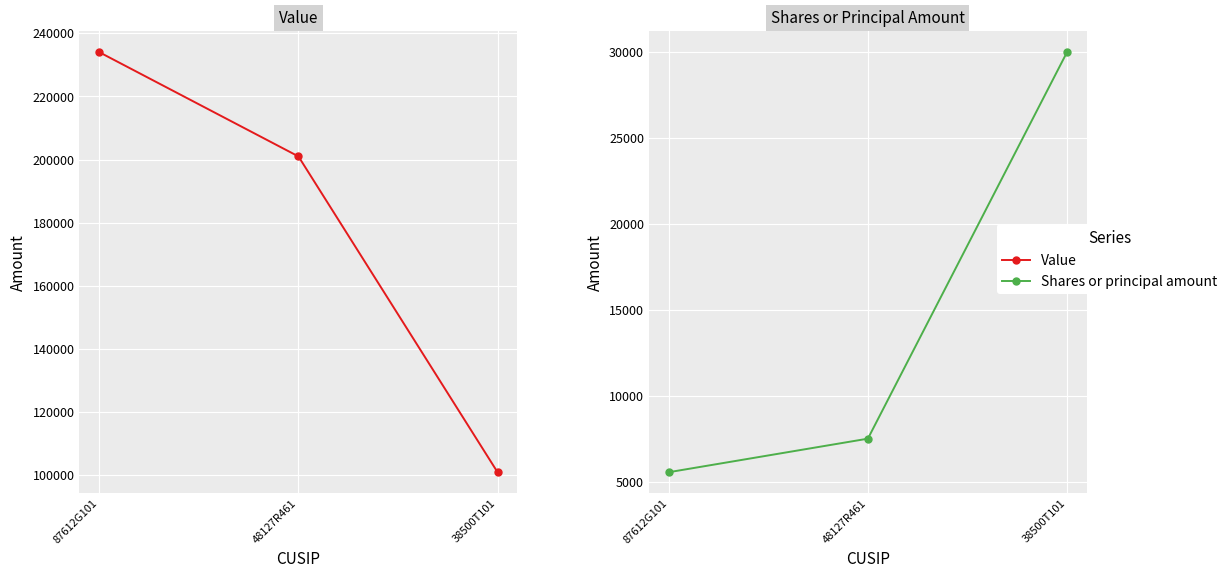

Reading left to right, transcribe all the data shown in this chart.

Value: 234000	201000	101000
Shares or principal amount: 5547	7500	30000